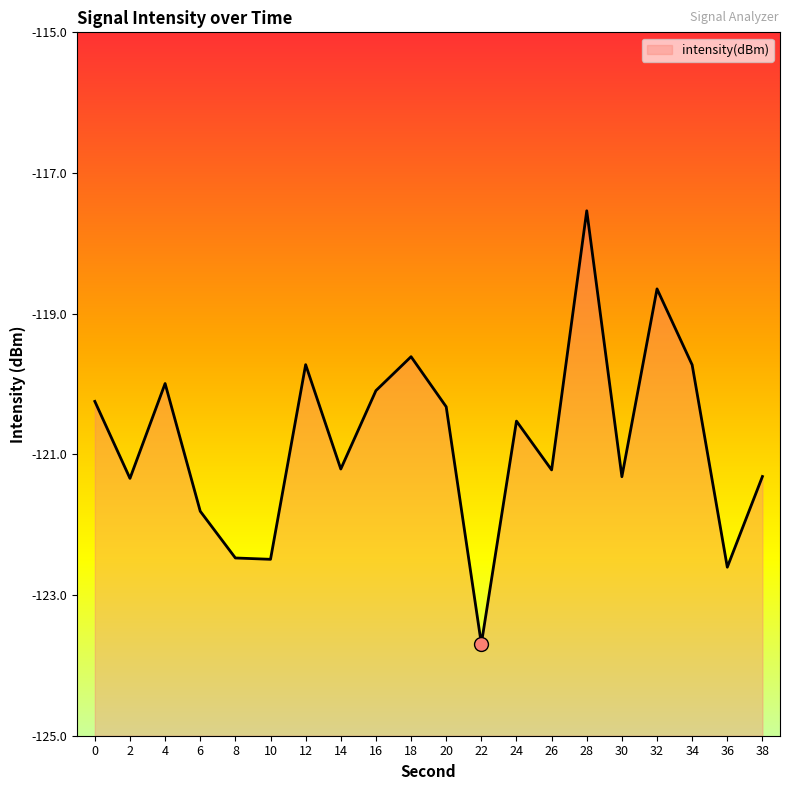

At which category does the data reach its first local peak?

4